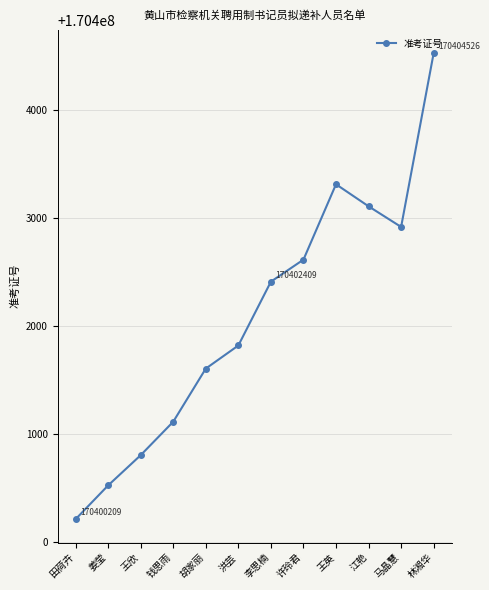

Reading right to left, extract all data points from this chart.

林湘华=170404526	马晶慧=170402916	江艳=170403107	王英=170403311	许玲君=170402613	李思楠=170402409	洪芸=170401818	胡家丽=170401604	钱思雨=170401112	王欣=170400802	姜莹=170400522	田荷卉=170400209